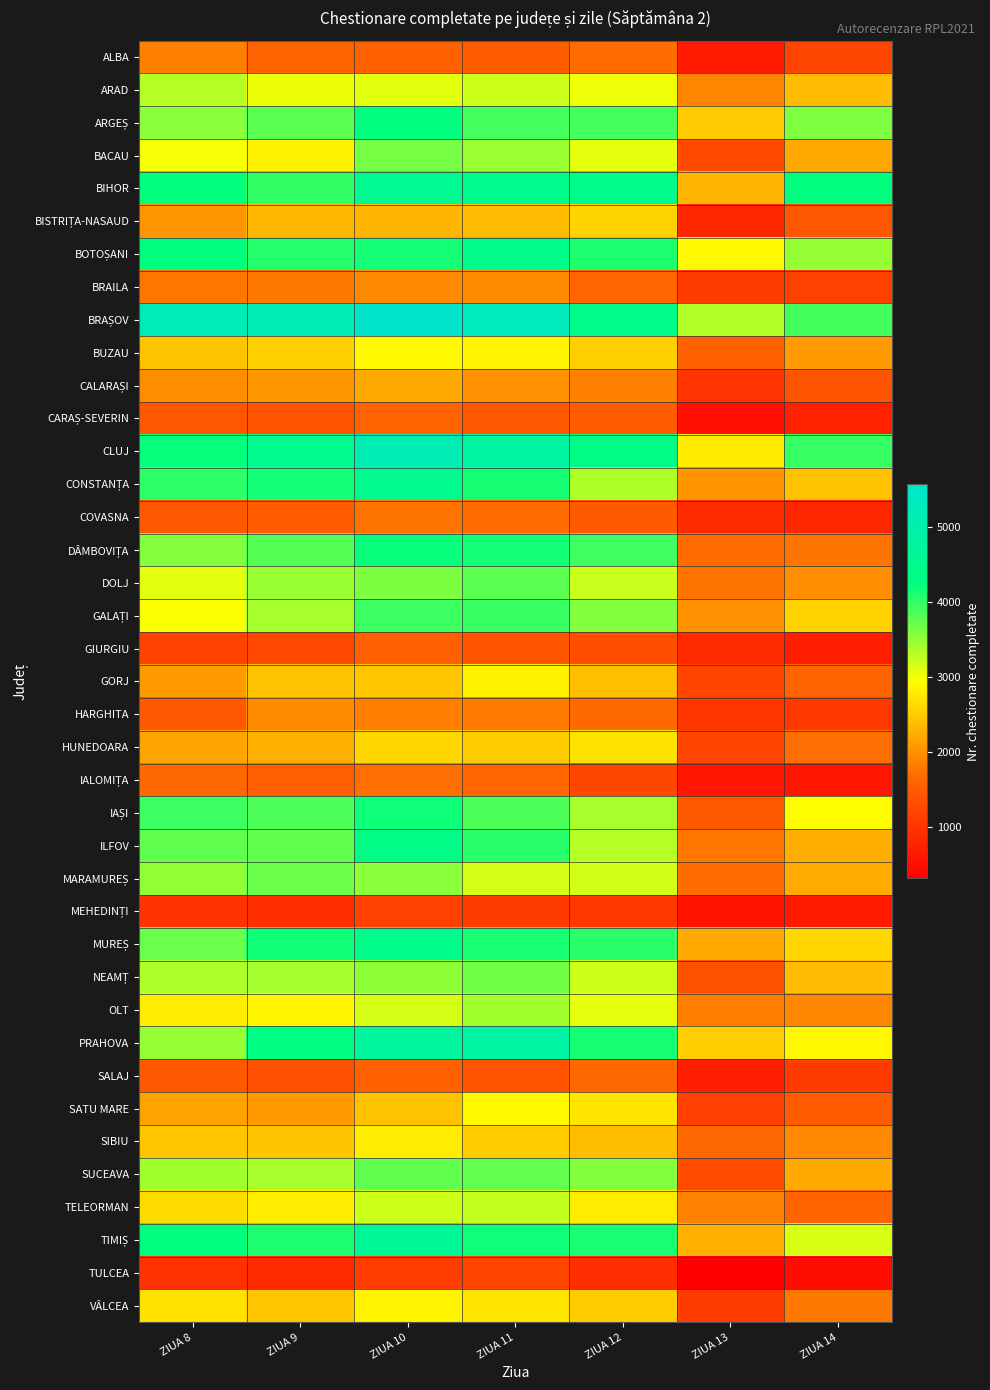

At how many categories does at least one series exceed 3867?

6